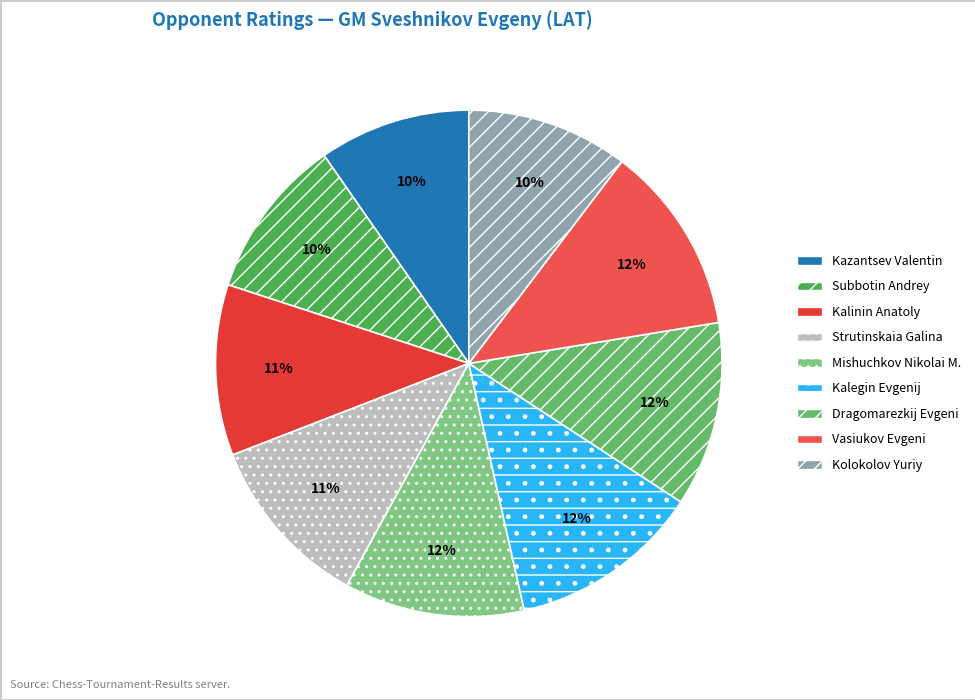

Count the number of slices in the pie.

9